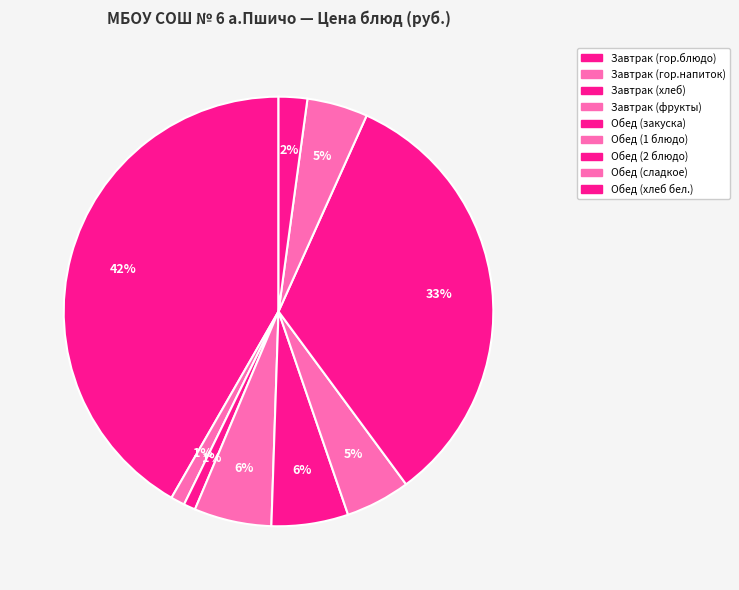

How many slices are in this pie chart?

9